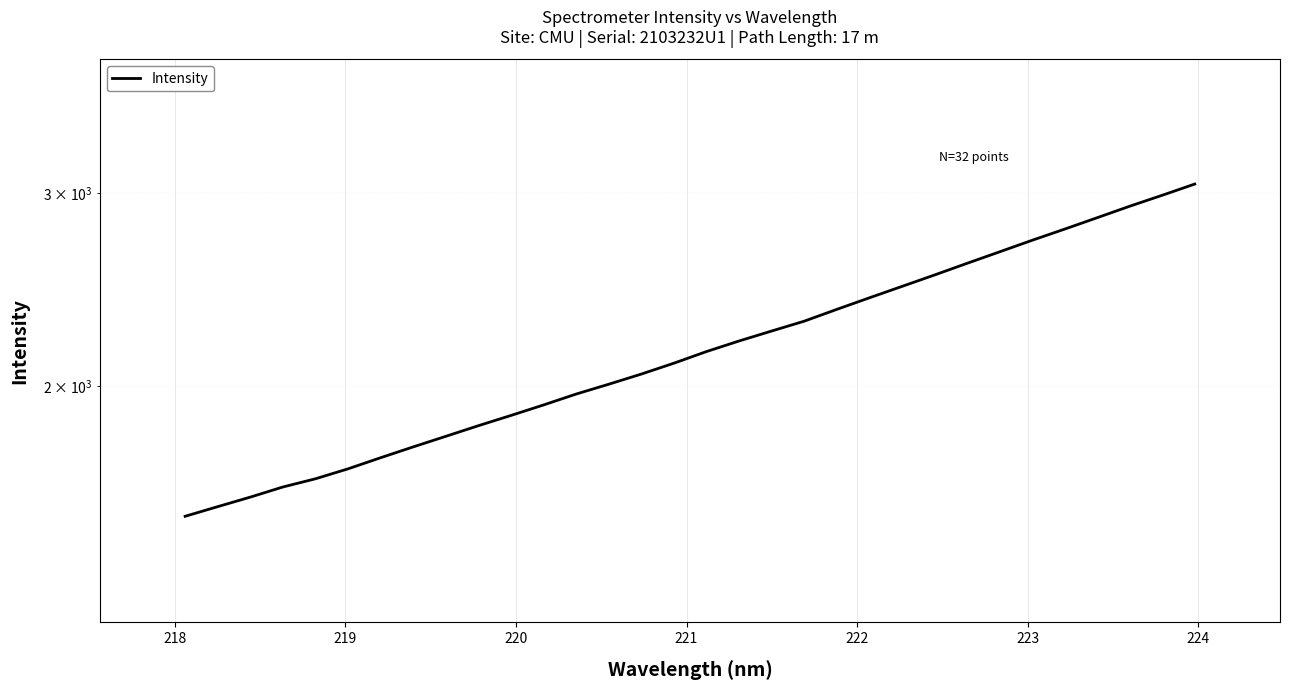

What is the minimum value shown in the chart?

1521.7